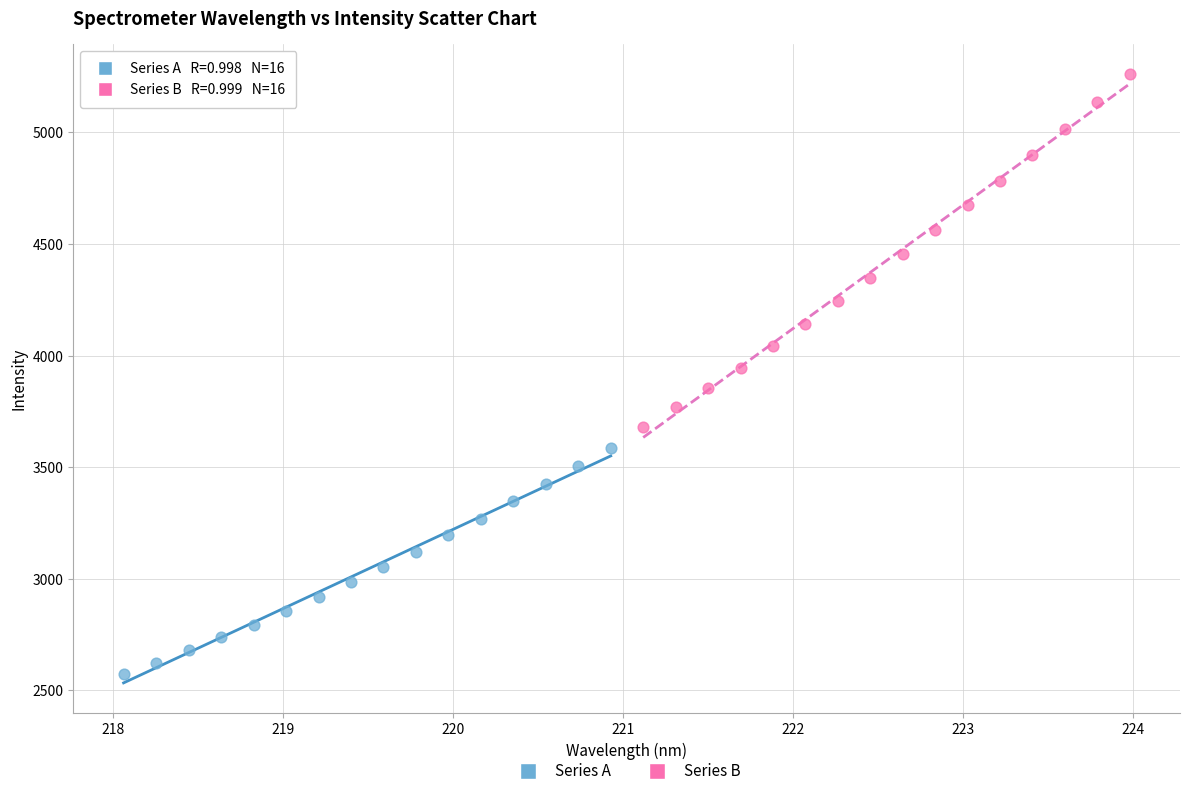

Which series has the widest spread of Y values?

Series B